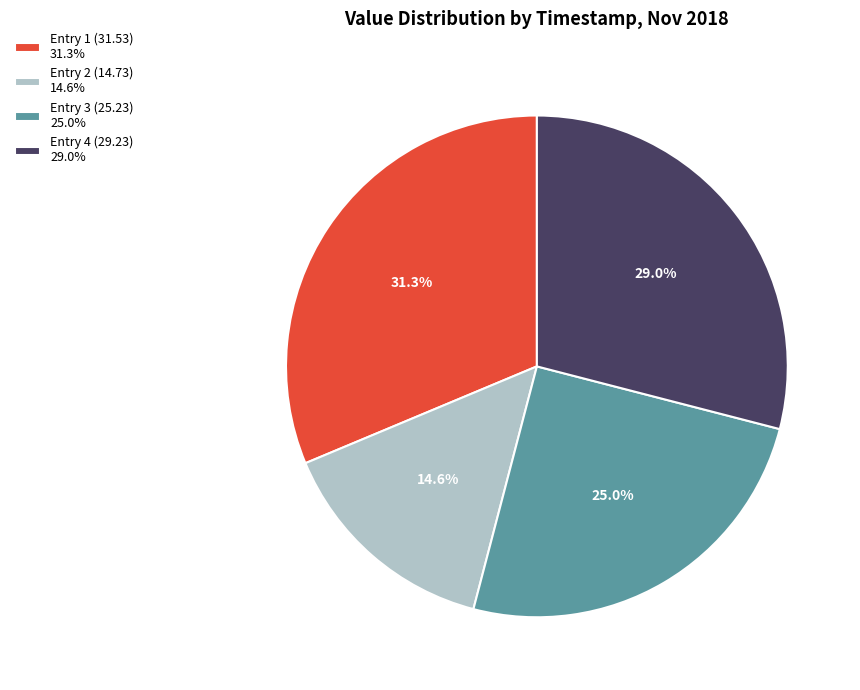

Which slice is the smallest?

Entry 2 (14.73) 14.6%